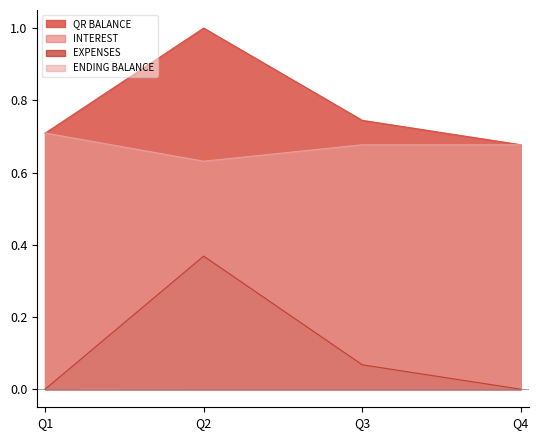

The value of EXPENSES at Q3 is 0.1. True or false?

False